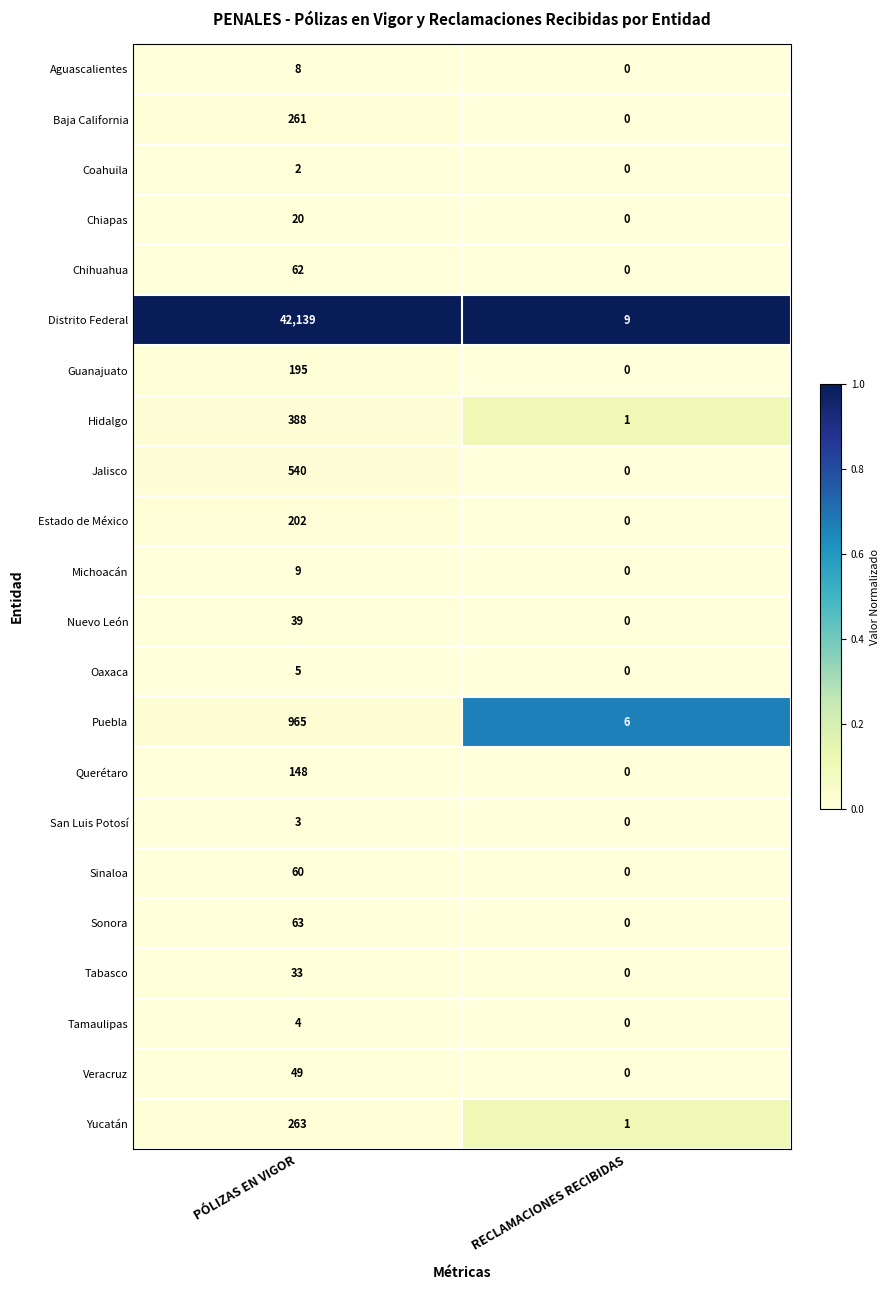

At which category is the sum across all series the highest?

PÓLIZAS EN VIGOR